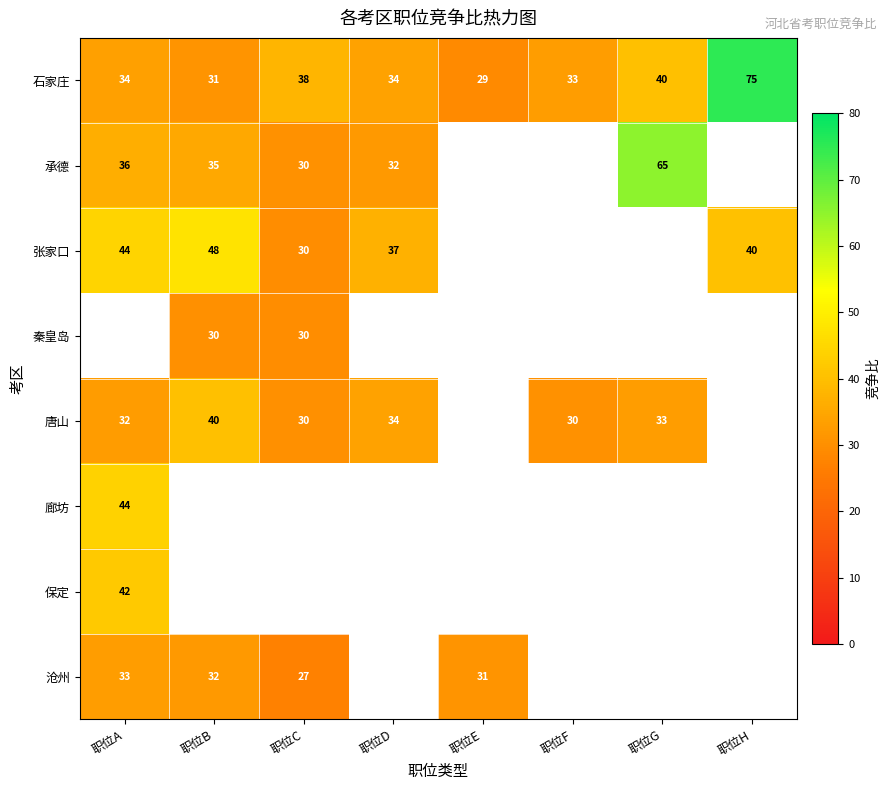

True or false: 沧州 has a value of 33.0 at 职位A.

True